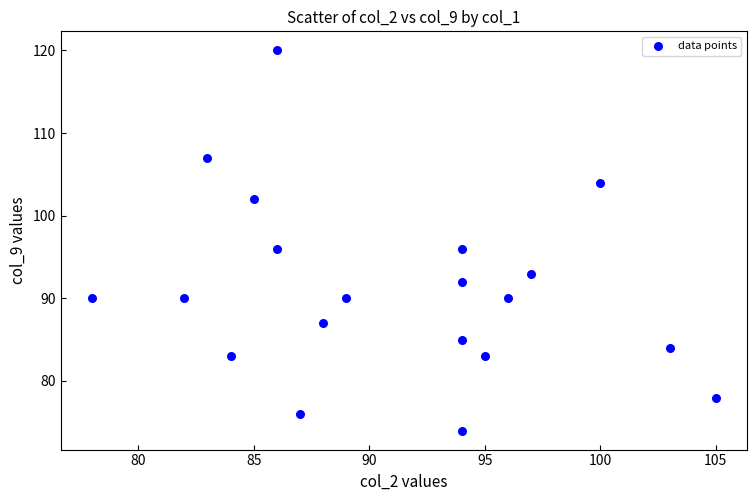

What is the range of X values (max minus min)?

27